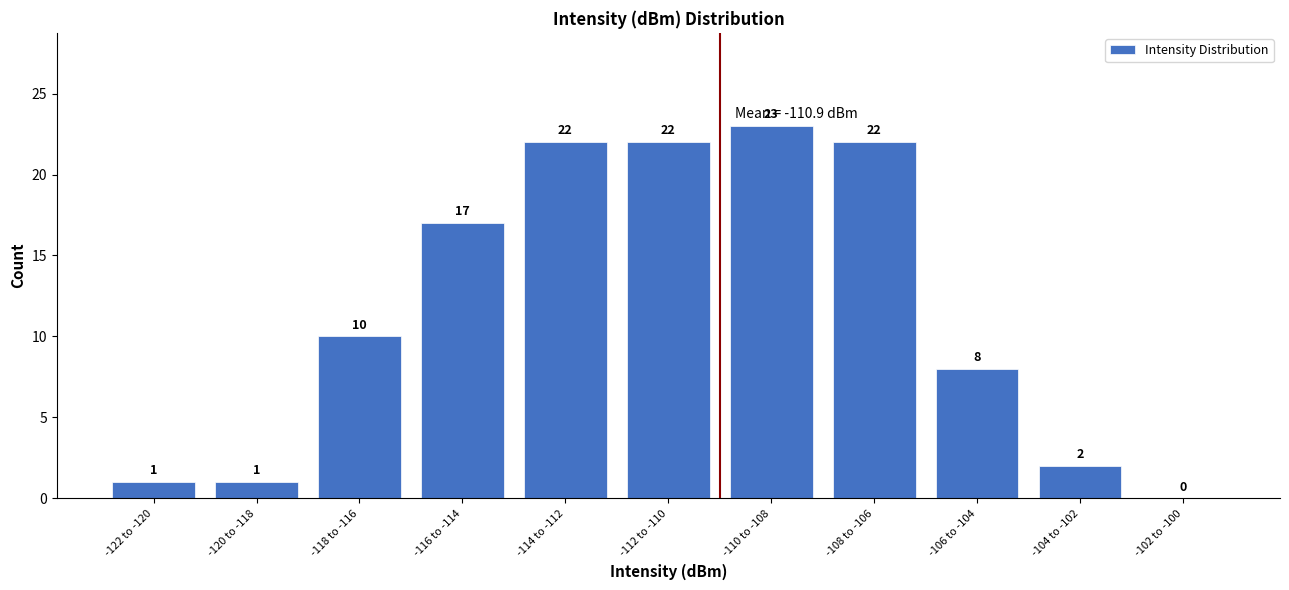

Reading right to left, transcribe all the data shown in this chart.

-102 to -100=0	-104 to -102=2	-106 to -104=8	-108 to -106=22	-110 to -108=23	-112 to -110=22	-114 to -112=22	-116 to -114=17	-118 to -116=10	-120 to -118=1	-122 to -120=1